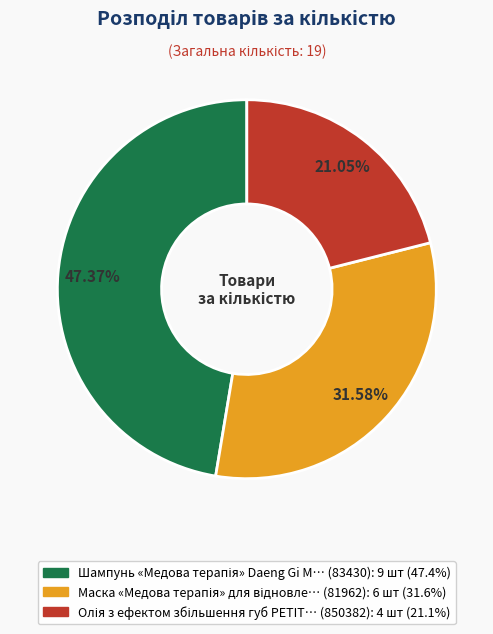

Count the number of slices in the pie.

3